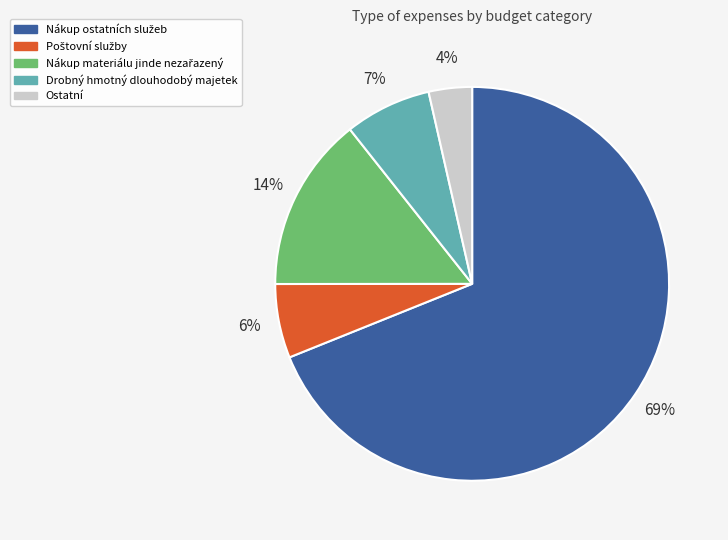

To the nearest percent, what is the average slice percentage?

20%